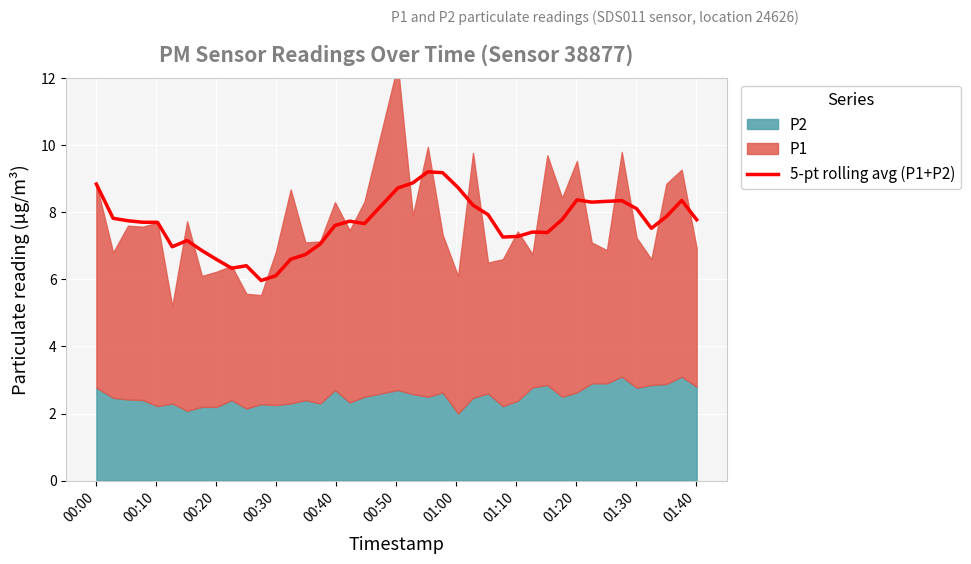

What is the maximum value for 5-pt rolling avg (P1+P2)?

9.2